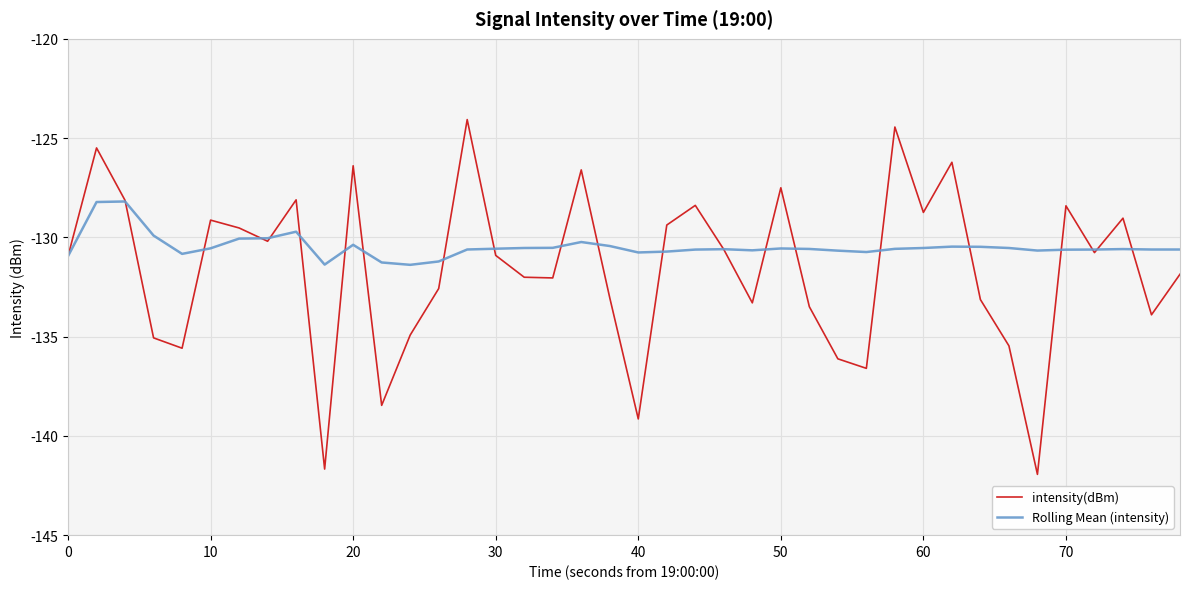

Rank the series by their maximum value, from highest to lowest.

intensity(dBm), Rolling Mean (intensity)